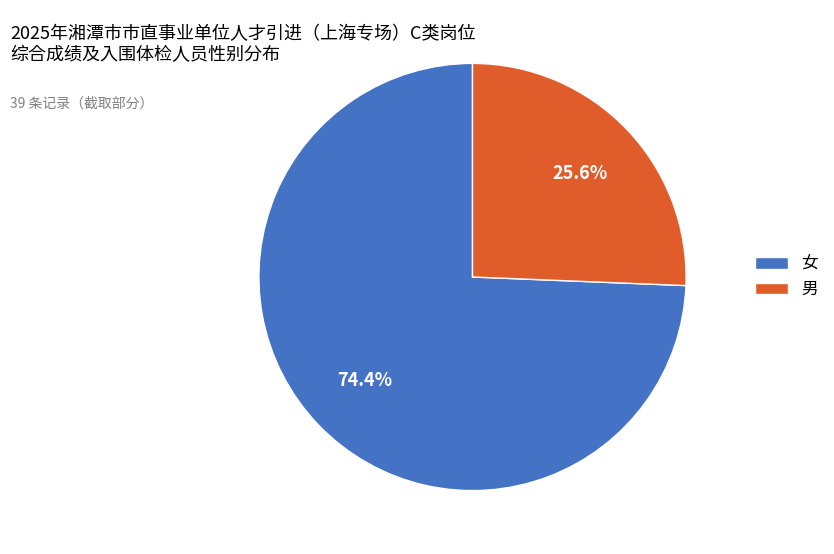

Is there any slice that represents more than half of the pie?

Yes